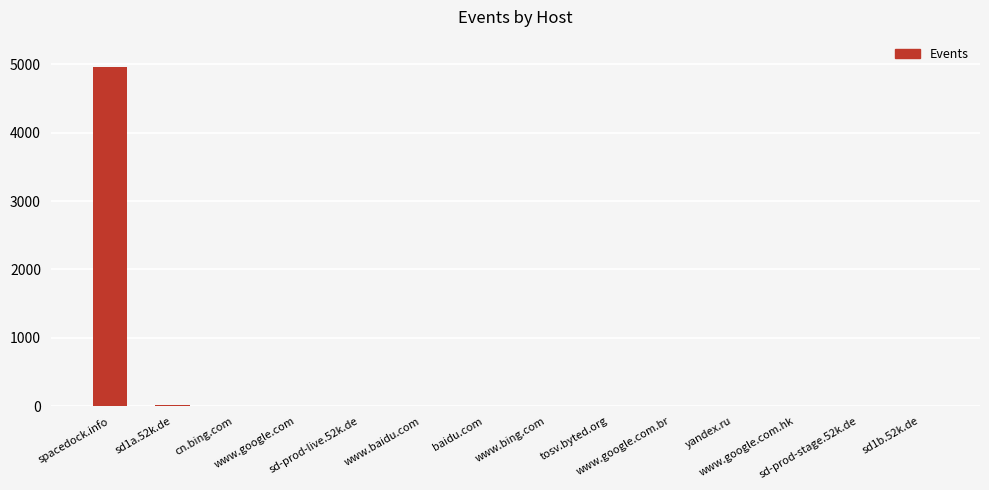

At which label does the data first exceed 2?

spacedock.info